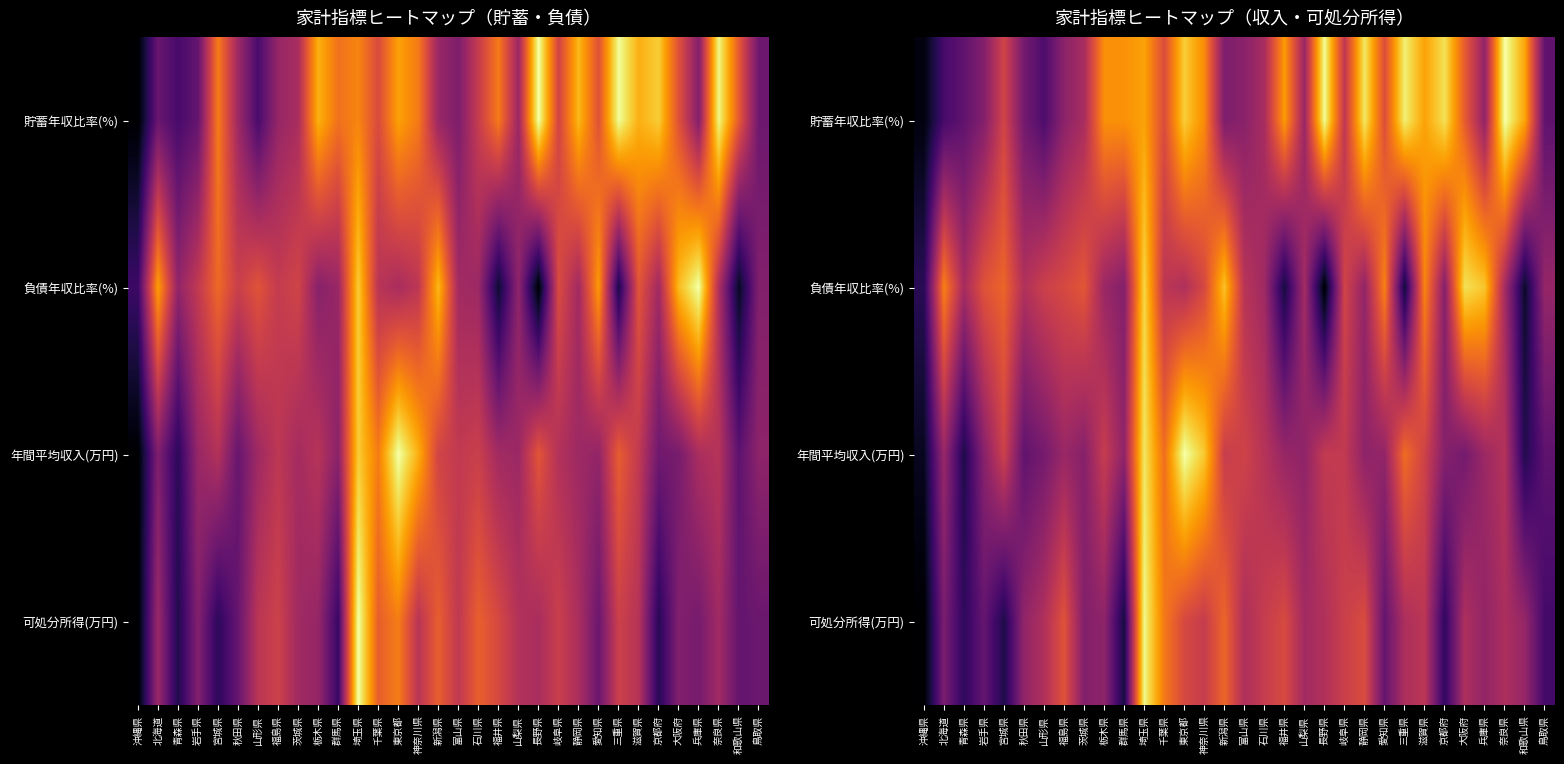

List the series in order of their peak value, highest first.

貯蓄年収比率(%), 年間平均収入(万円), 可処分所得(万円), 負債年収比率(%)